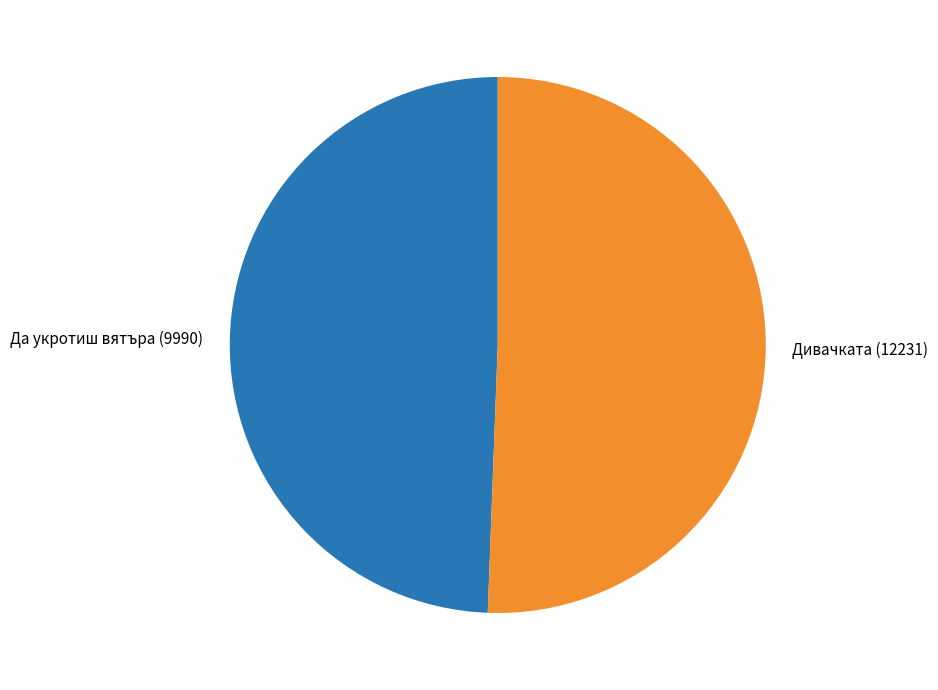

Approximately how many times larger is the value at Да укротиш вятъра (9990) compared to Дивачката (12231)?

1.0